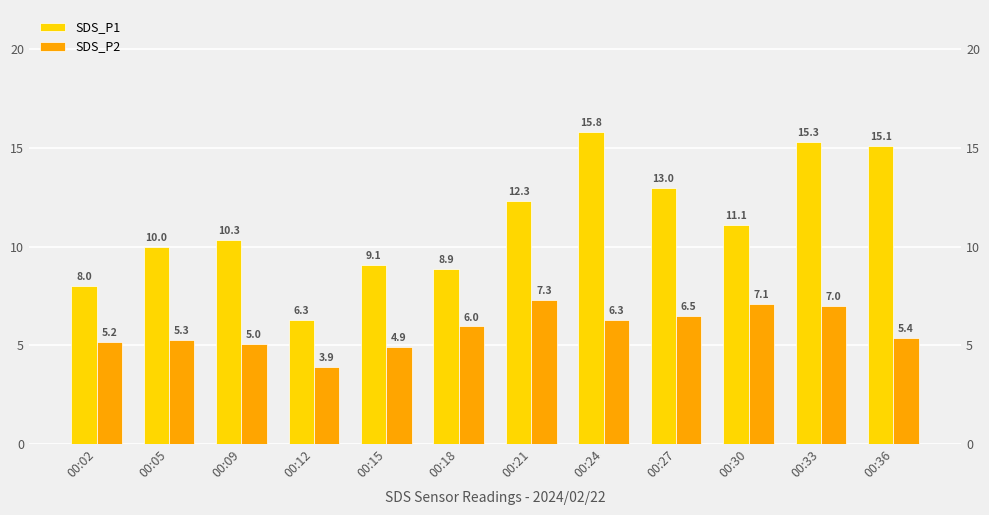

How many data points in SDS_P1 are above 11?

6